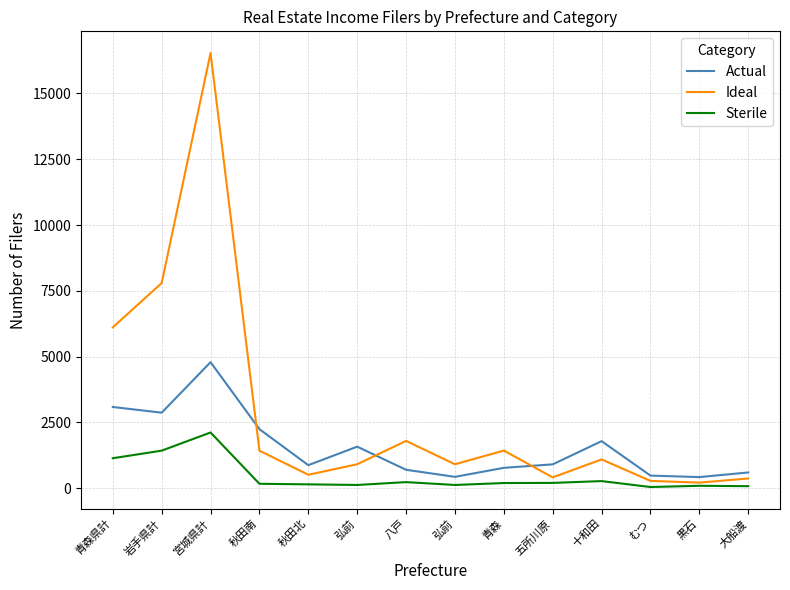

What is the difference between the maximum and minimum values in the Actual series?

4368